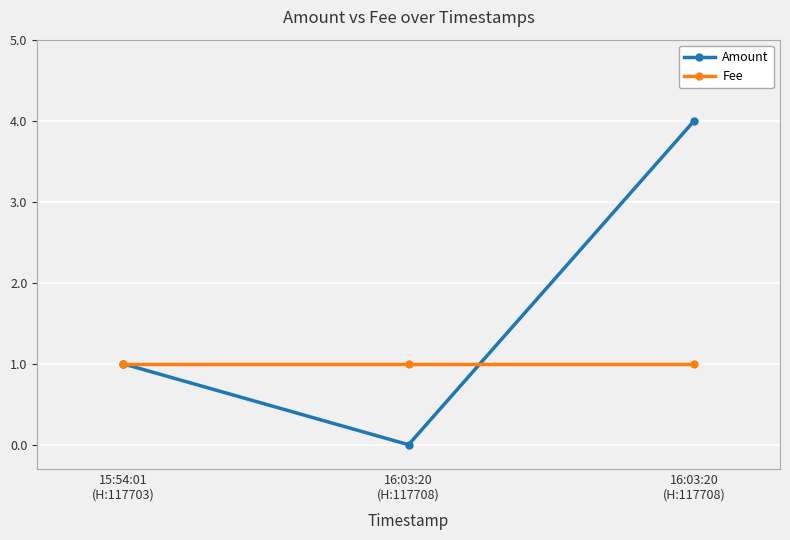

How many categories are shown in the chart?

3